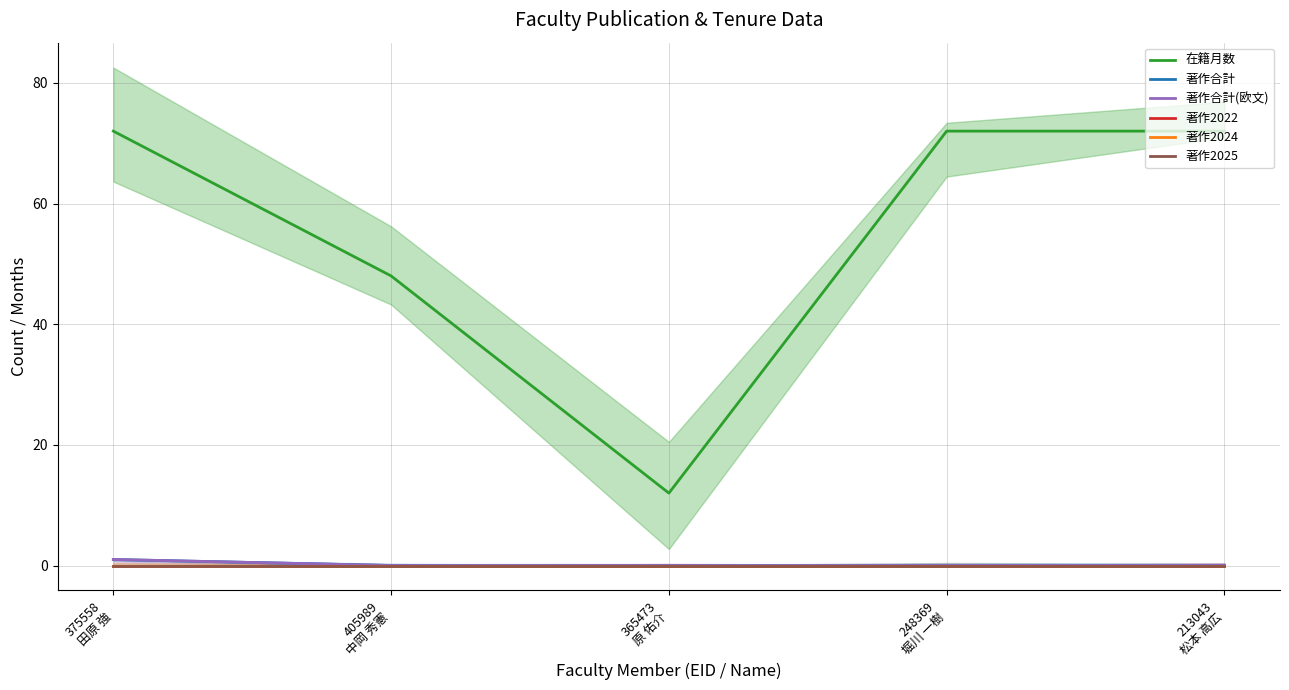

At 375558
田原 強, list the series in order from largest to smallest.

在籍月数, 著作合計, 著作合計(欧文), 著作2022, 著作2024, 著作2025